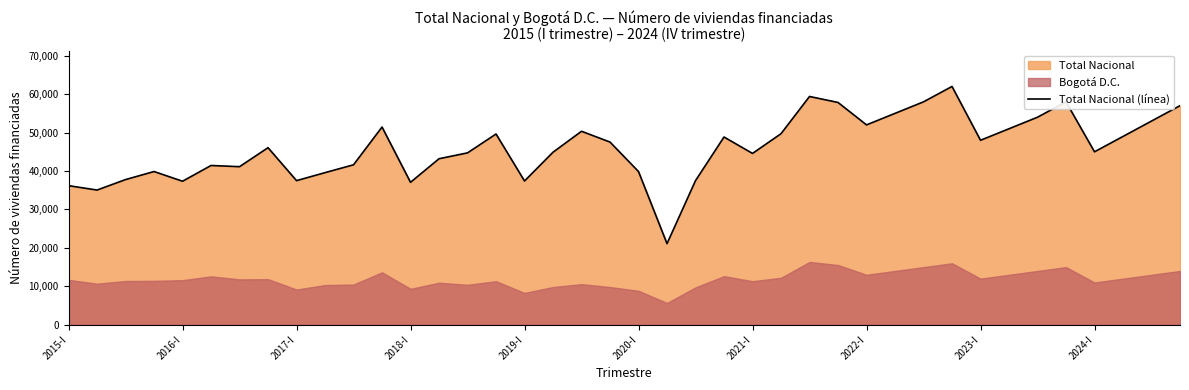

At which category does the chart reach its minimum across all series?

21